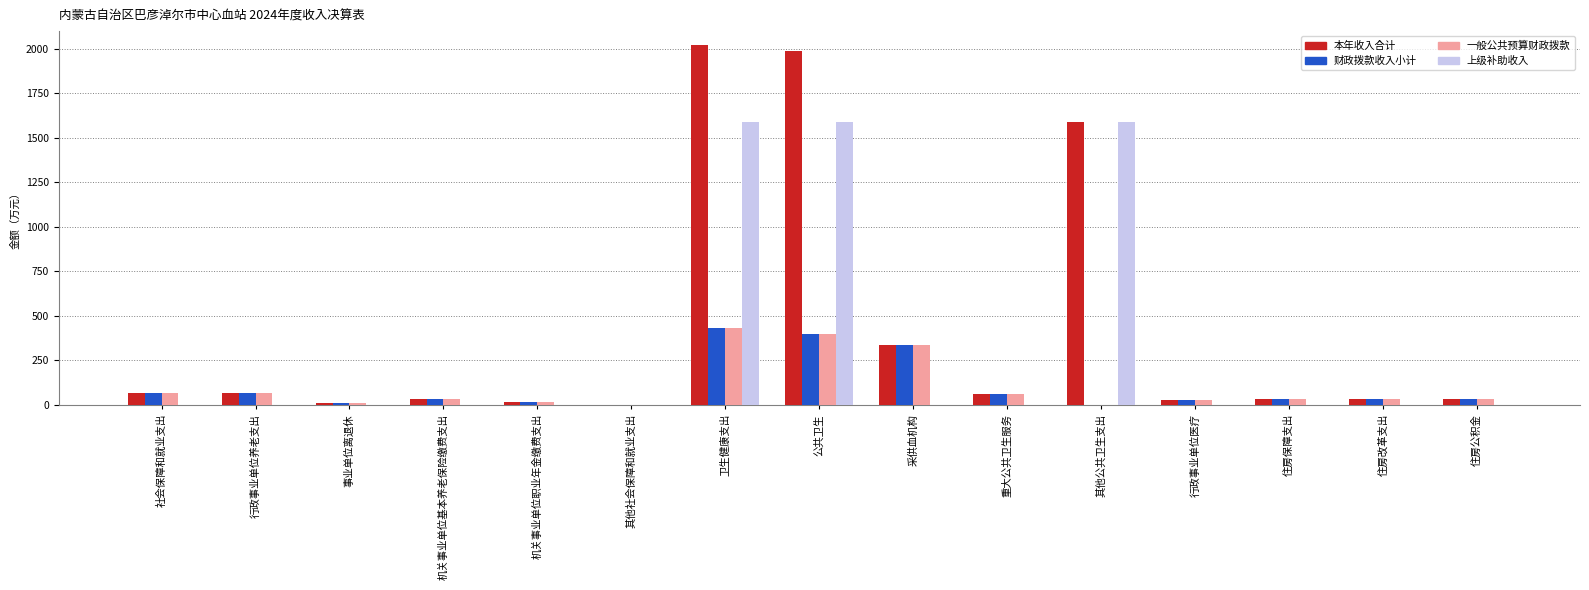

What is the total value across all series at 重大公共卫生服务?

189.0